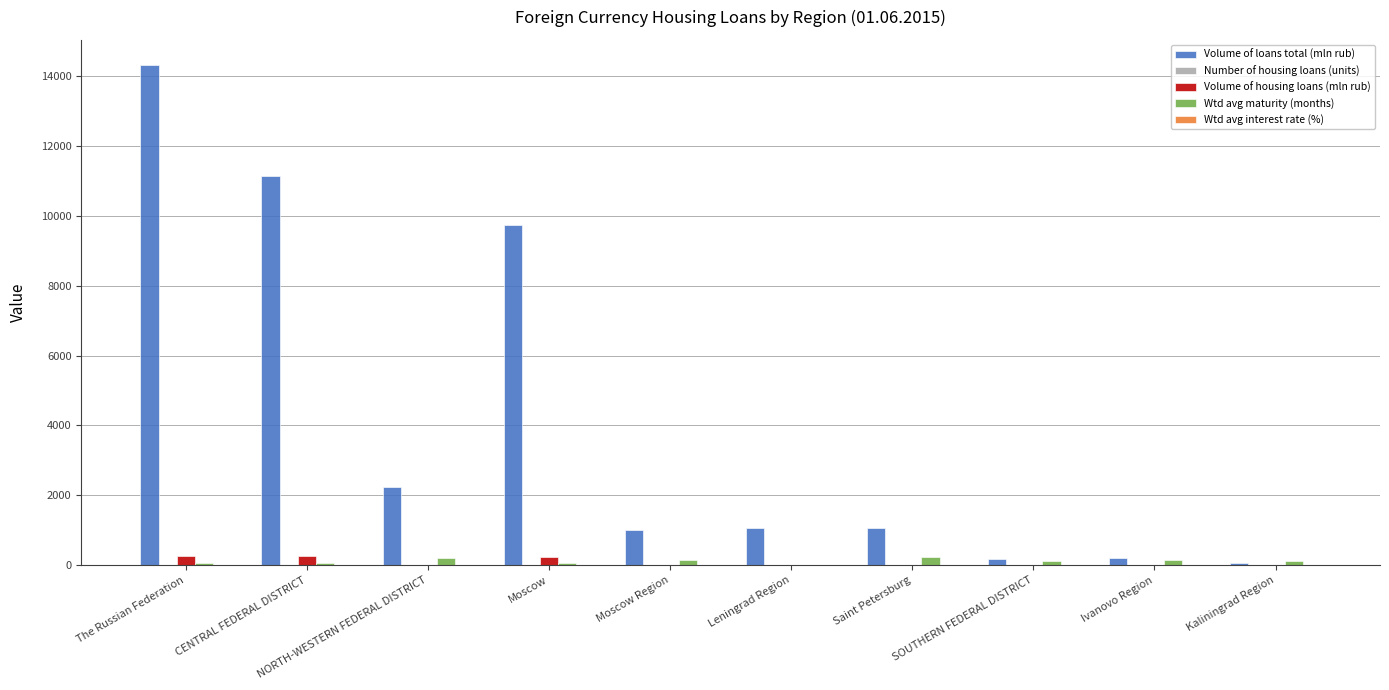

The Volume of loans total (mln rub) series shows 19116.7 at The Russian Federation. True or false?

False